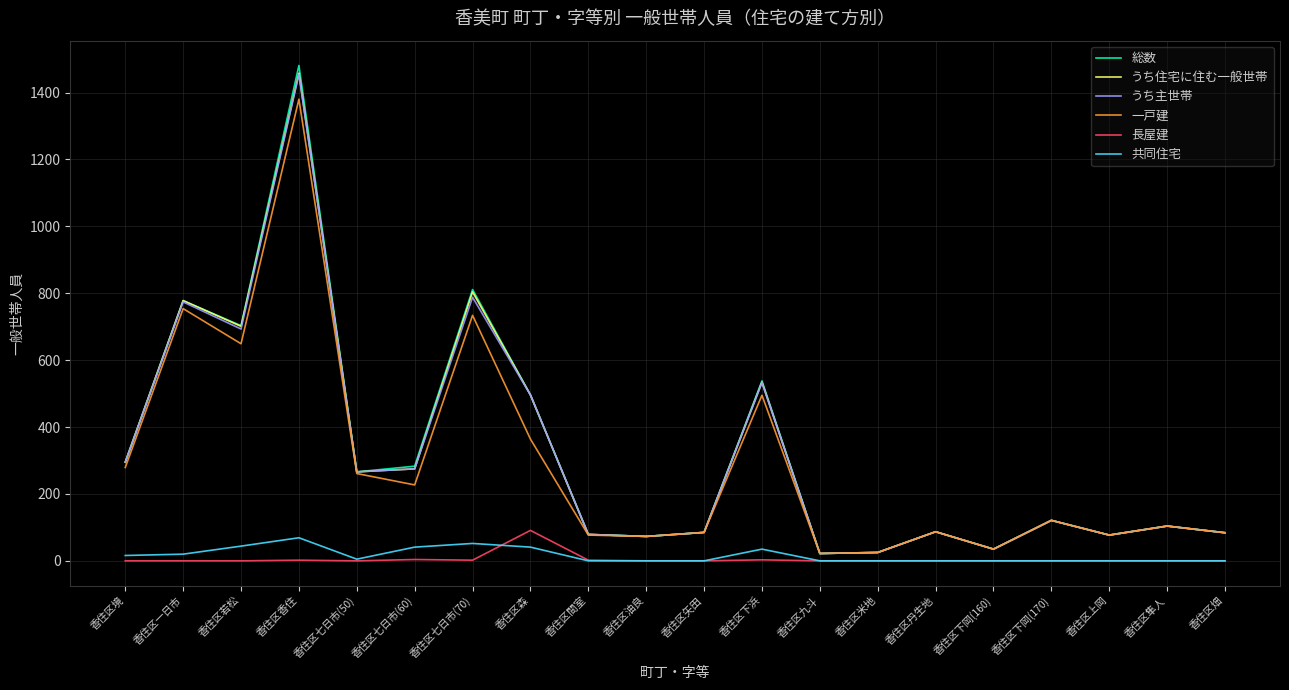

Does the chart display data point markers on the line(s)?

No